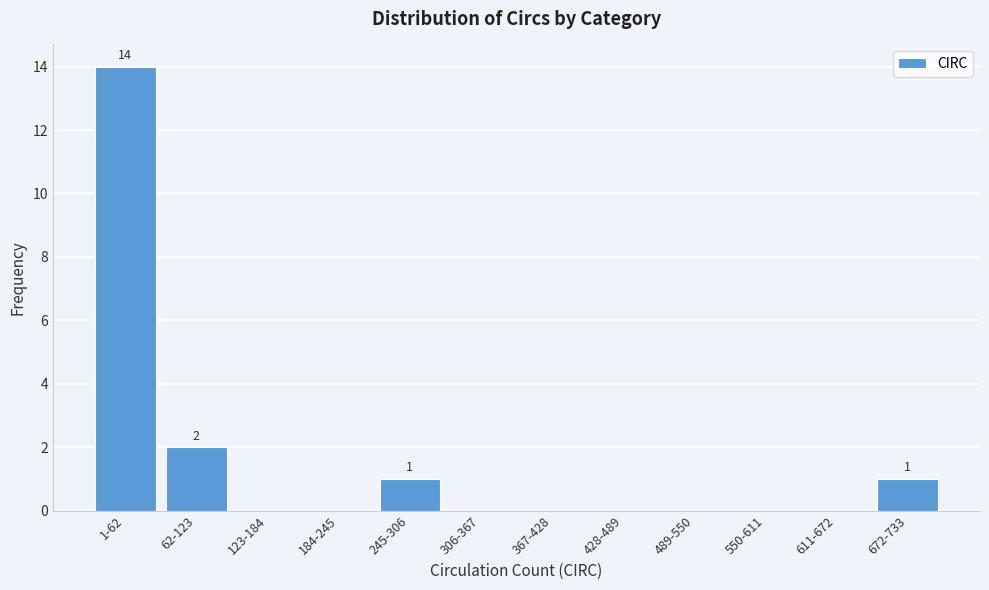

Reading left to right, list all the values displayed in this chart.

1-62=14	62-123=2	123-184=0	184-245=0	245-306=1	306-367=0	367-428=0	428-489=0	489-550=0	550-611=0	611-672=0	672-733=1